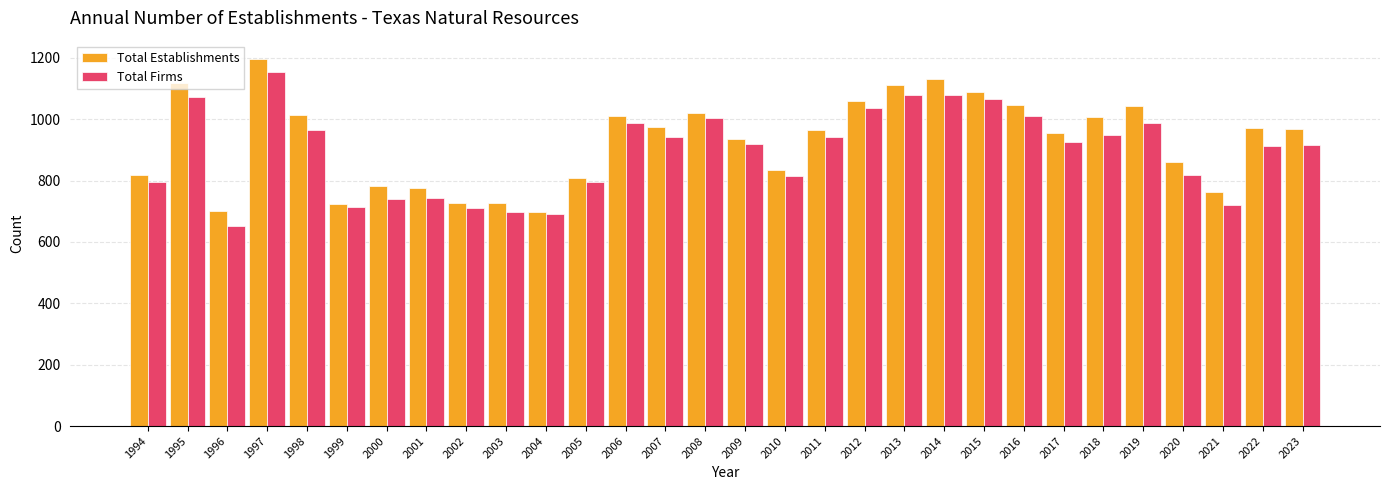

What is the sum of all Total Establishments values?

27830